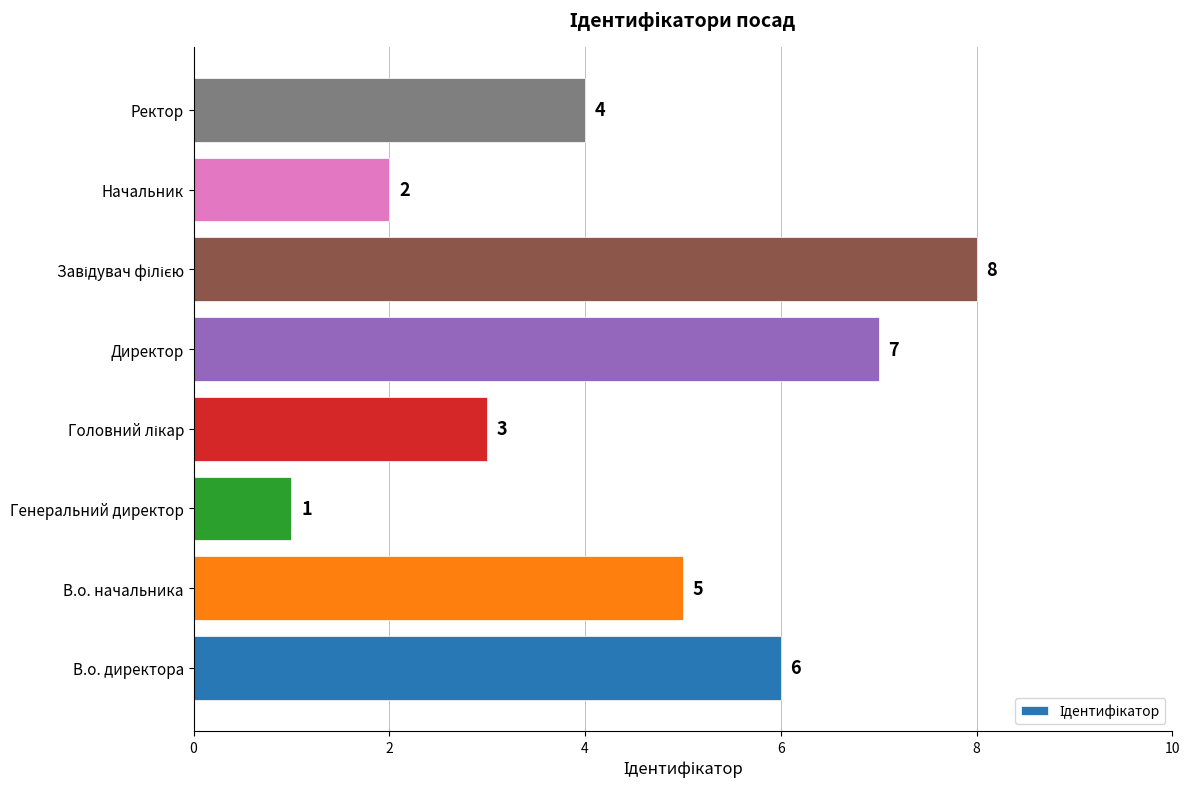

Count the values in the range 3 to 7.

5